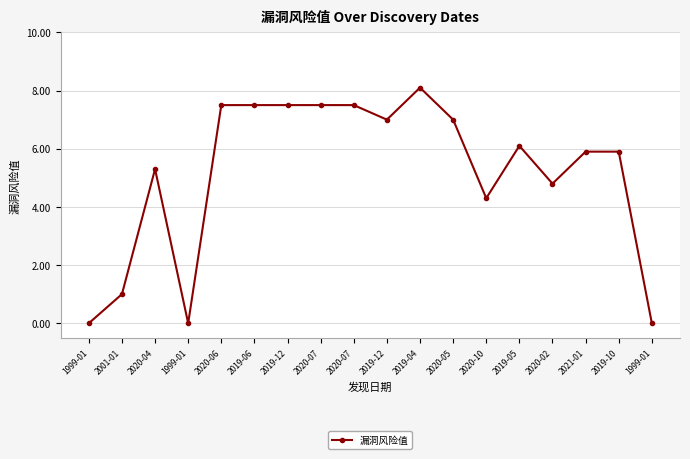

What is the label of the 1st point from the right?

1999-01